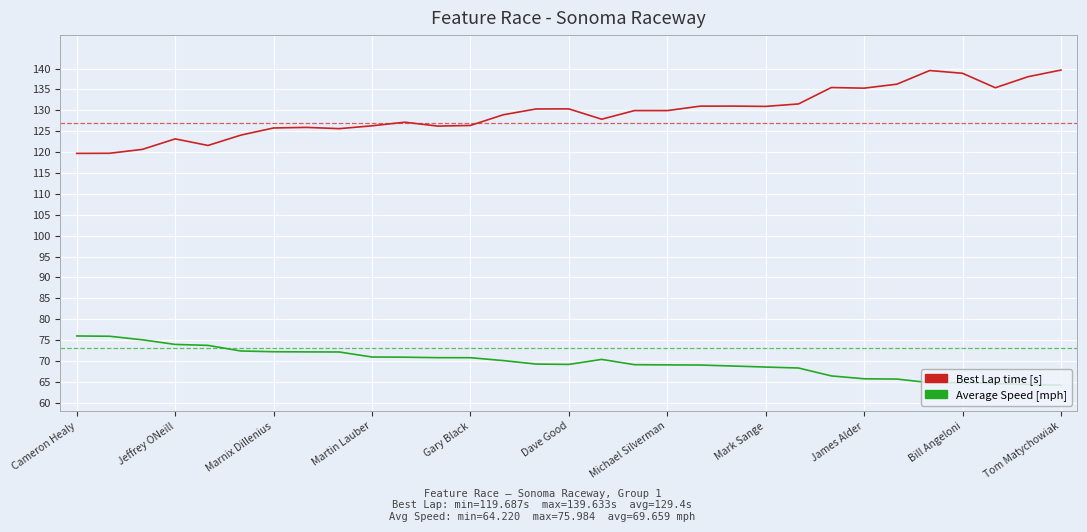

True or false: Best Lap time [s] and Average Speed [mph] intersect in this chart.

False